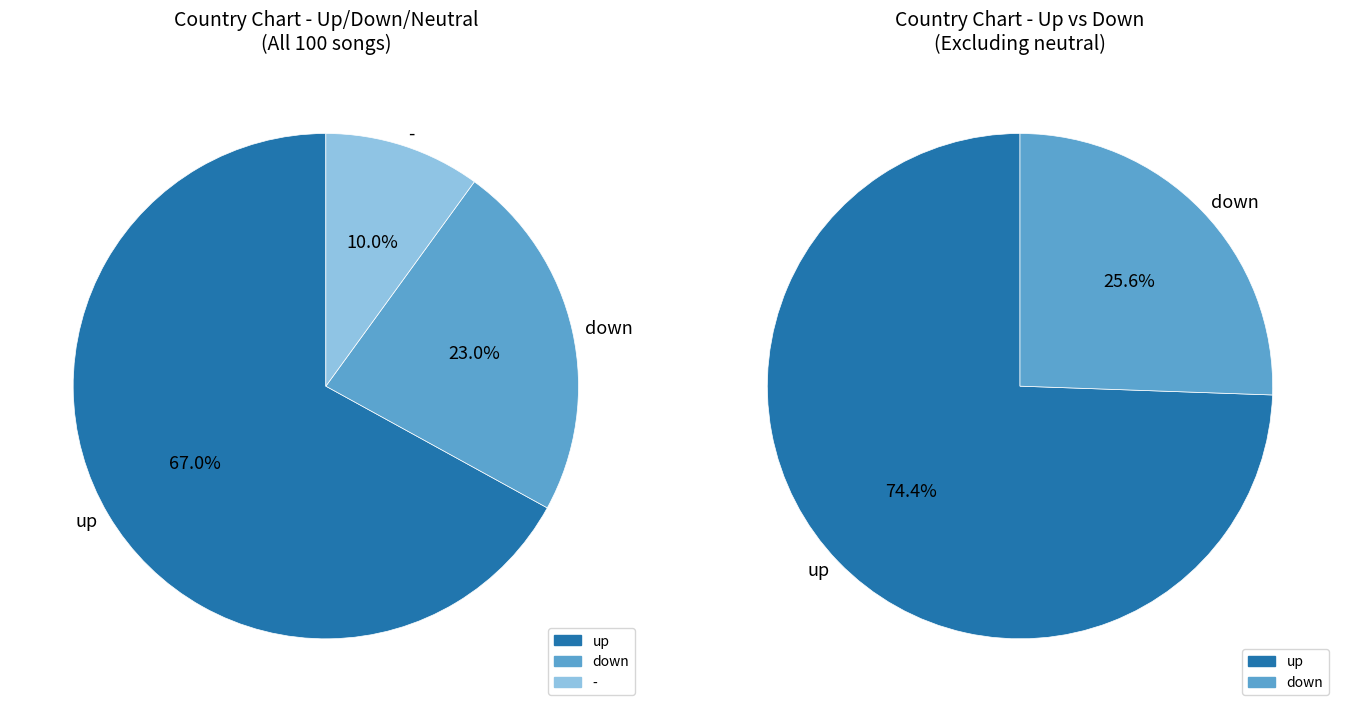

What is the smallest slice in the pie chart?

-